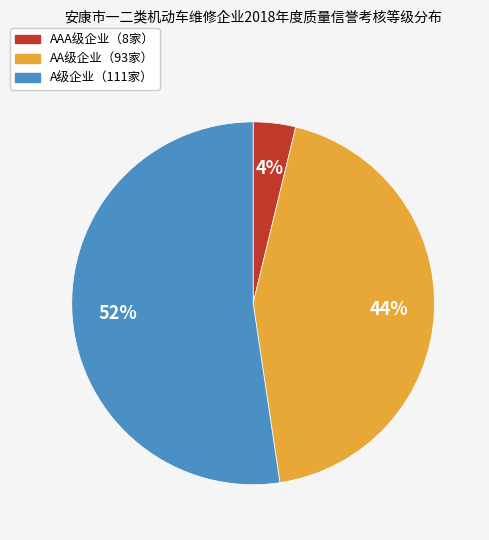

Is there any slice that represents more than half of the pie?

Yes